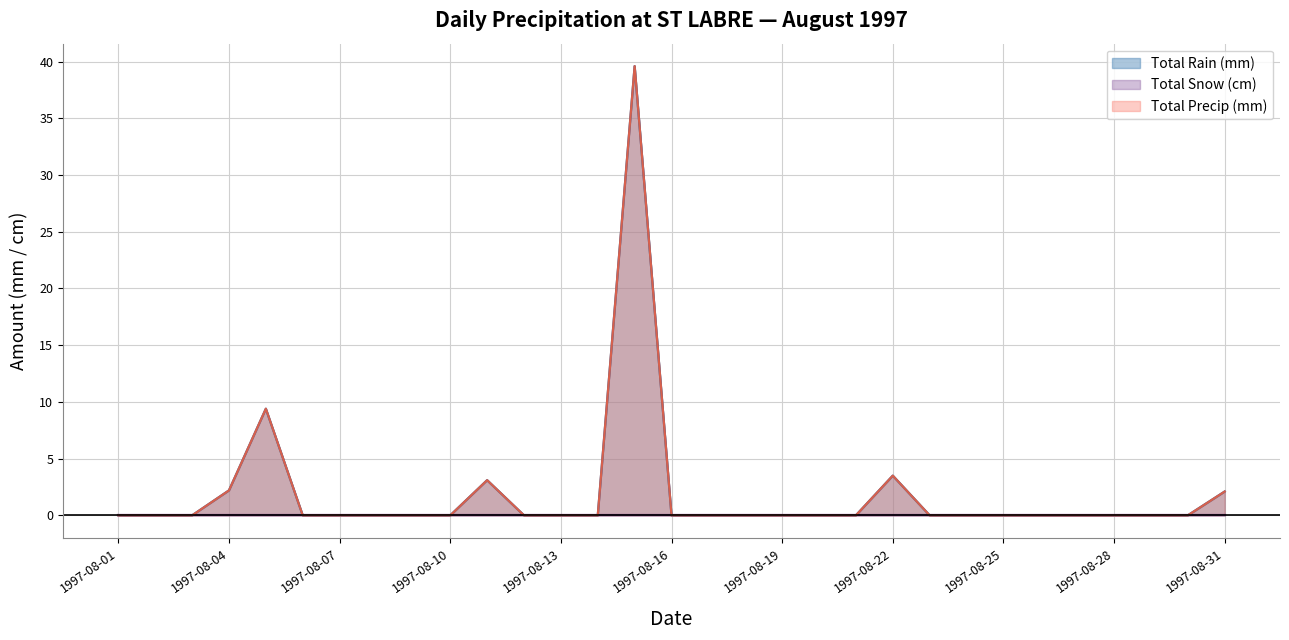

True or false: Total Precip (mm) has more than 2 interior local peaks.

True